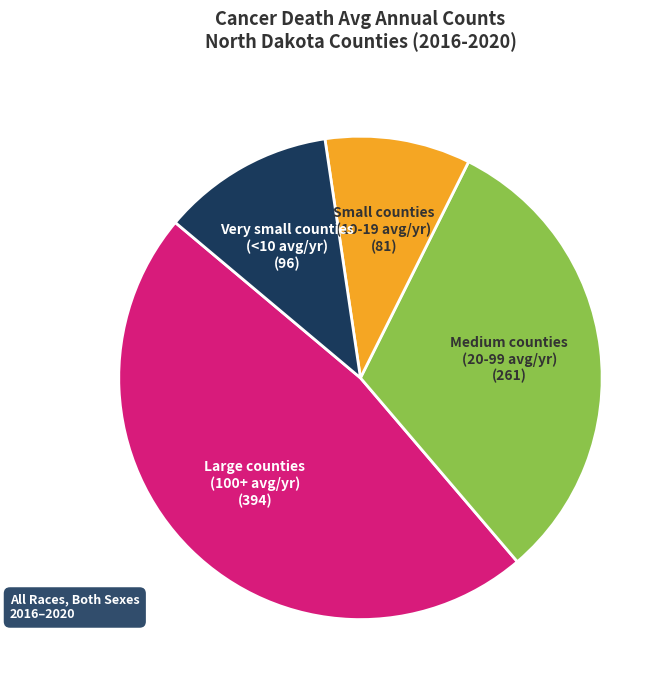

Count the number of slices in the pie.

4